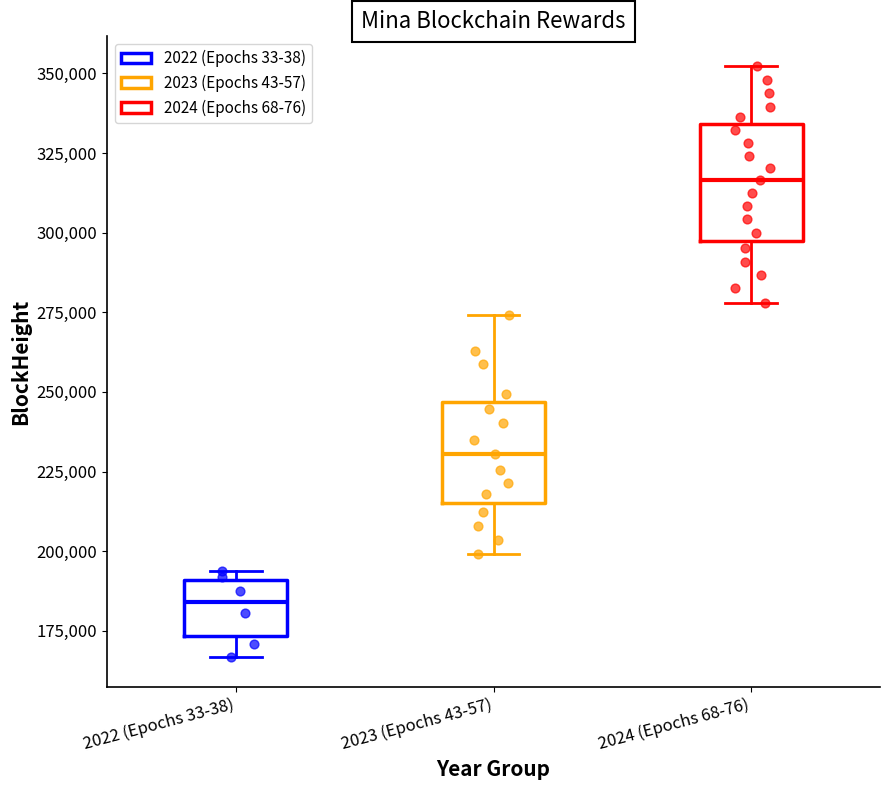

Reading left to right, read every box against the y-axis: the position of its median line, the range the box covers, and the ends of its whiskers. The values are not printed on the chart, so give them approximately, as read against the axis.

2022 (Epochs 33-38): median 185000, box 175000 to 190000, whiskers 165000 to 195000
2023 (Epochs 43-57): median 230000, box 215000 to 245000, whiskers 200000 to 275000
2024 (Epochs 68-76): median 315000, box 295000 to 335000, whiskers 280000 to 350000